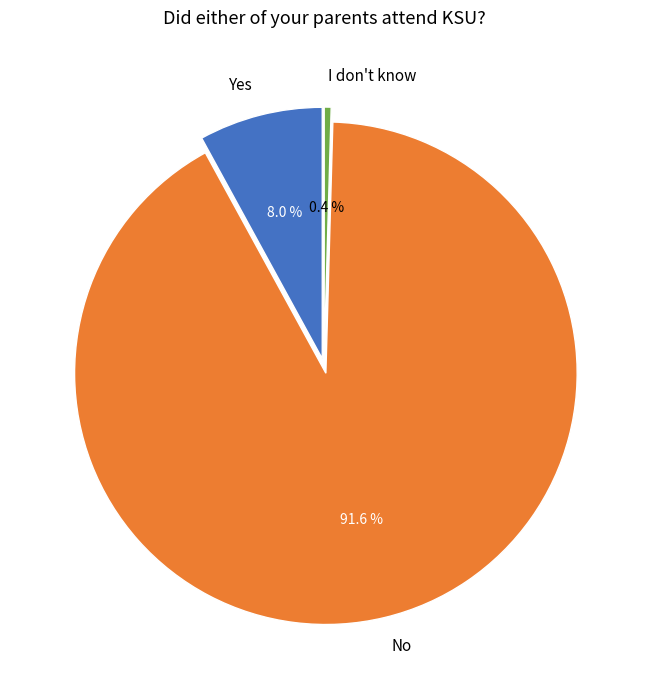

Which slice is the largest?

No